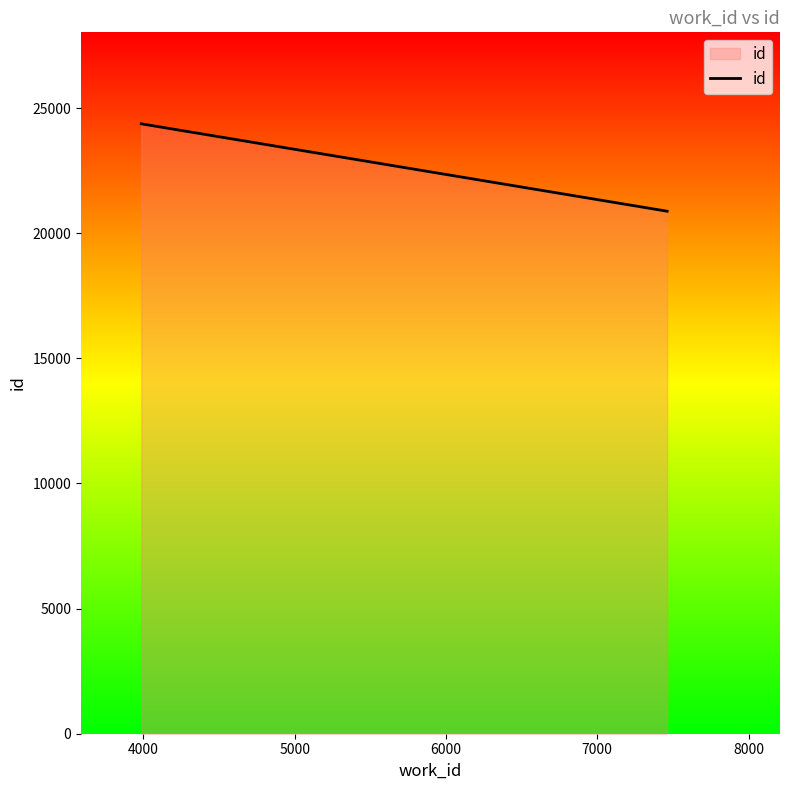

What is the minimum value shown in the chart?

20880